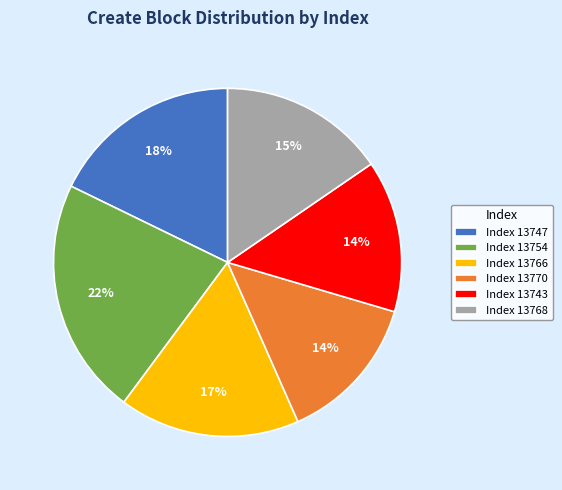

Which has a higher value, Index 13743 or Index 13754?

Index 13754